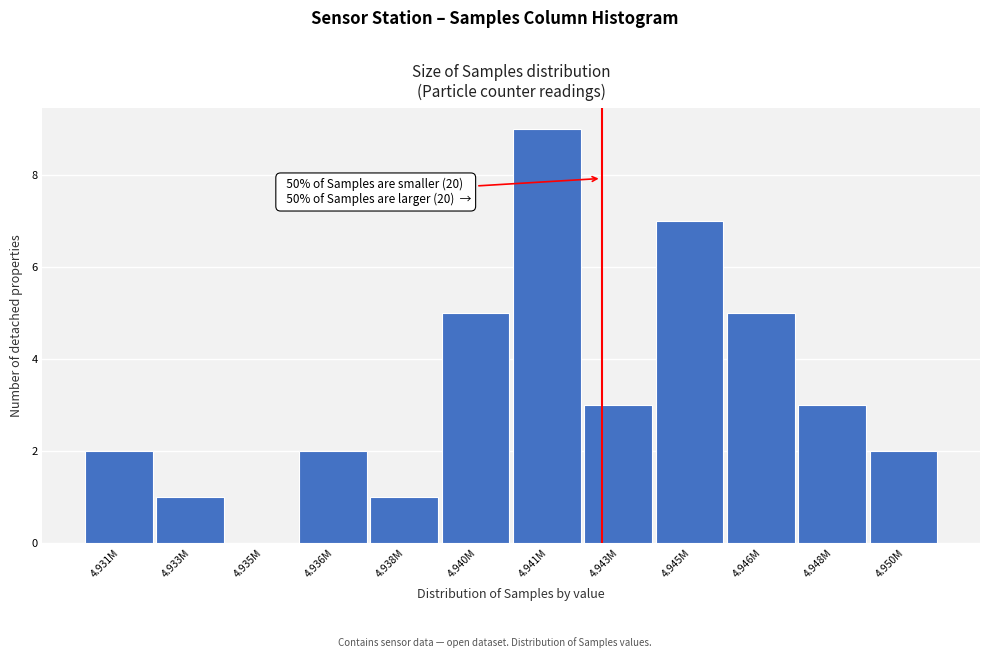

Reading right to left, transcribe all the data shown in this chart.

4.950M=2	4.948M=3	4.946M=5	4.945M=7	4.943M=3	4.941M=9	4.940M=5	4.938M=1	4.936M=2	4.935M=0	4.933M=1	4.931M=2